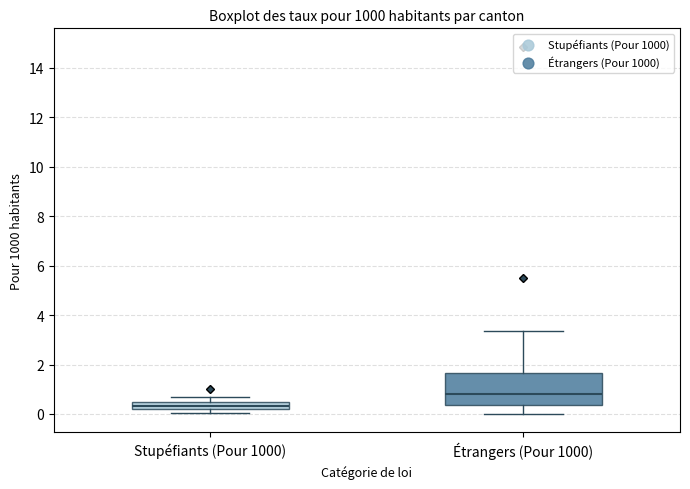

Where does the median line of the box for Étrangers (Pour 1000) sit on the y-axis? The values are not printed on the chart, so give them approximately, as read against the axis.

0.8